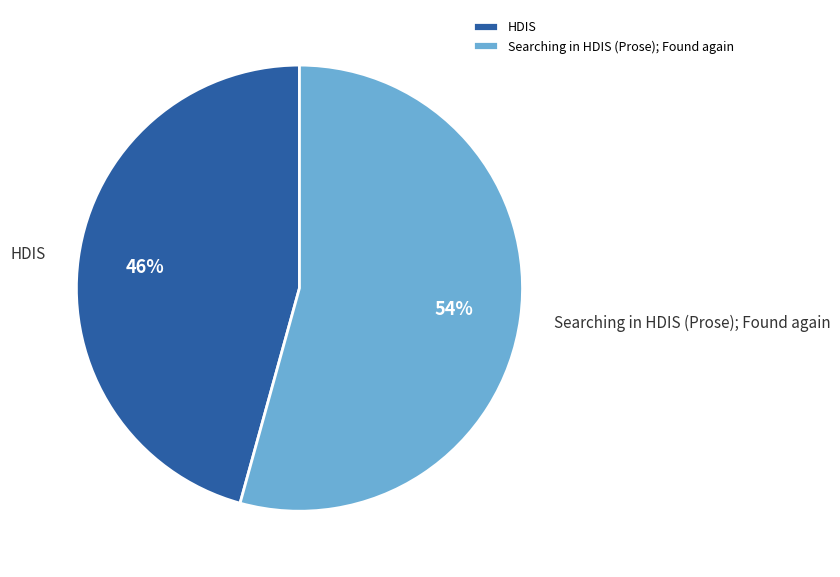

What is the smallest slice in the pie chart?

HDIS